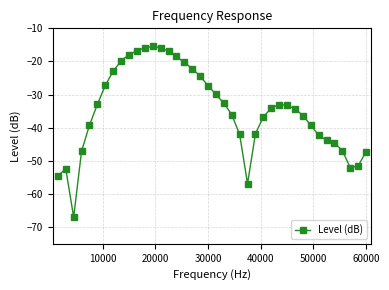

What is the difference between the second highest and second lowest values?

41.0